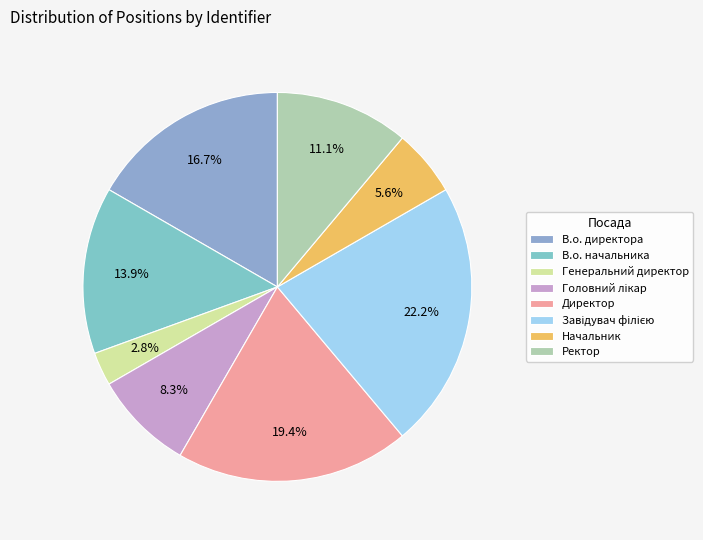

How much of the chart is everything except Генеральний директор?

97.2%